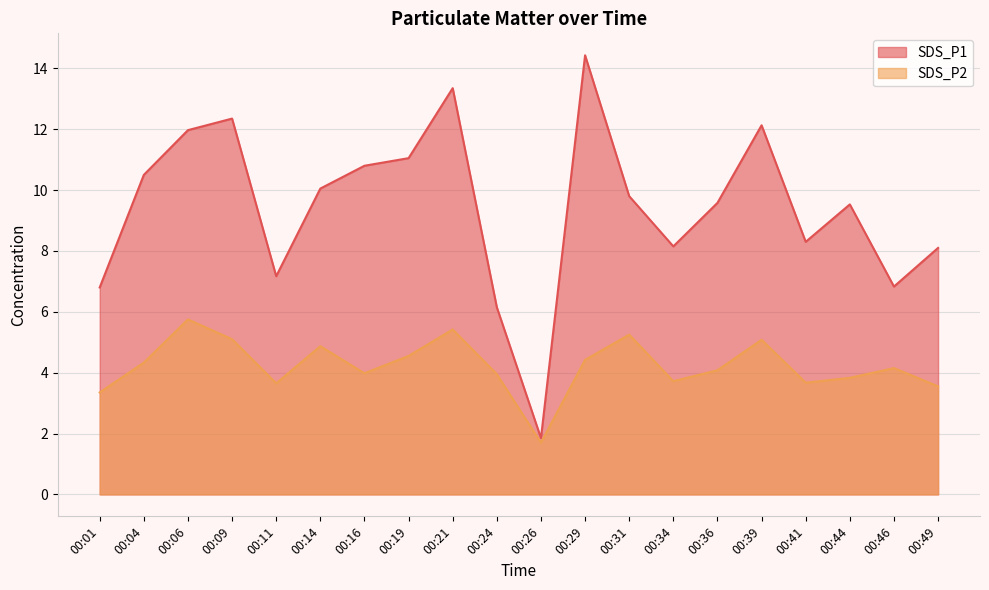

Reading right to left, transcribe all the data shown in this chart.

SDS_P1: 8.1	6.8	9.5	8.3	12.1	9.6	8.2	9.8	14.4	1.9	6.2	13.3	11.1	10.8	10.1	7.2	12.3	12.0	10.5	6.8
SDS_P2: 3.5	4.2	3.8	3.7	5.1	4.1	3.7	5.2	4.4	1.7	4.0	5.4	4.5	4.0	4.9	3.6	5.1	5.8	4.3	3.4